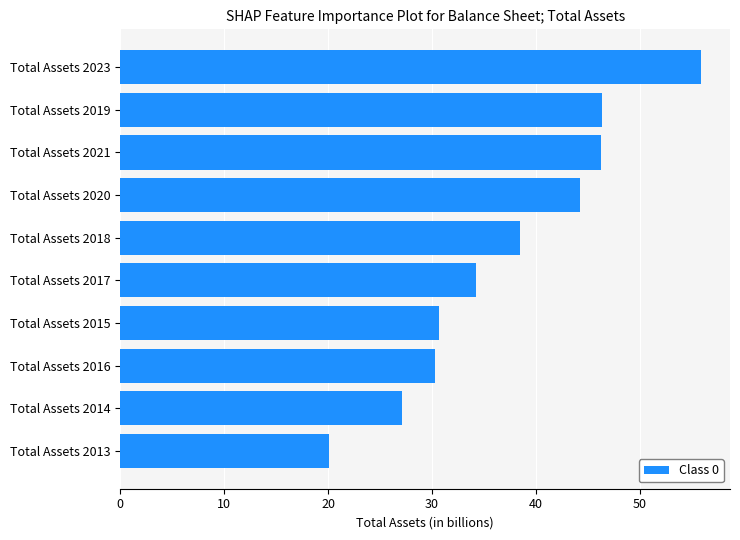

What is the sum of the values at Total Assets 2014 and Total Assets 2013?

47.2